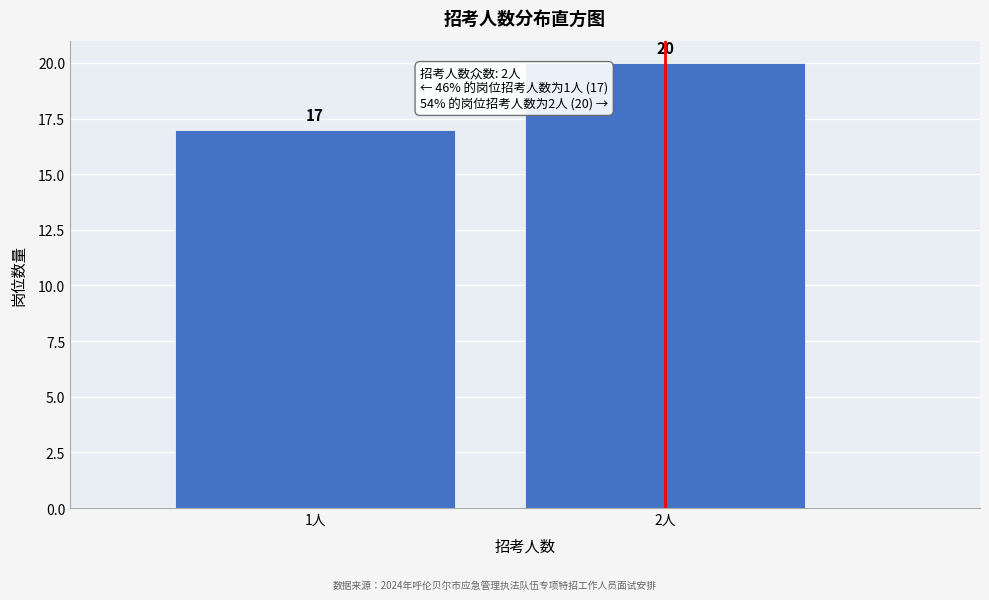

Reading right to left, extract all data points from this chart.

20	17